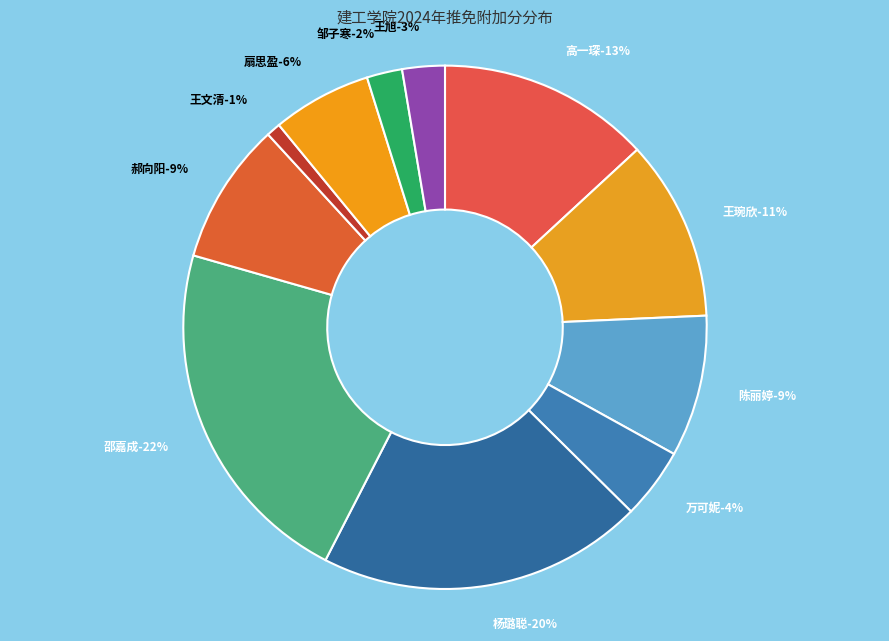

True or false: 杨璐聪 accounts for 20% of the total.

True